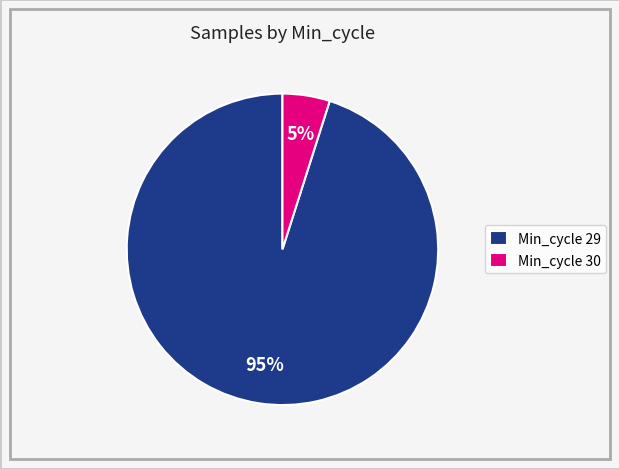

To the nearest percent, what percentage of the pie is Min_cycle 30?

5%